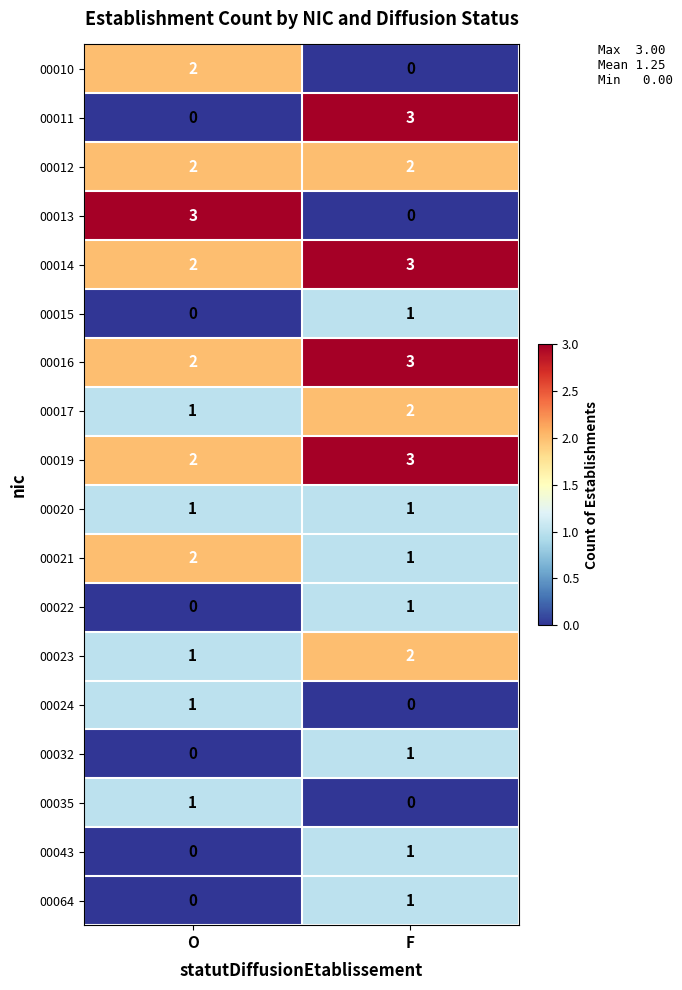

What is the spread (max minus min) of values at O?

3